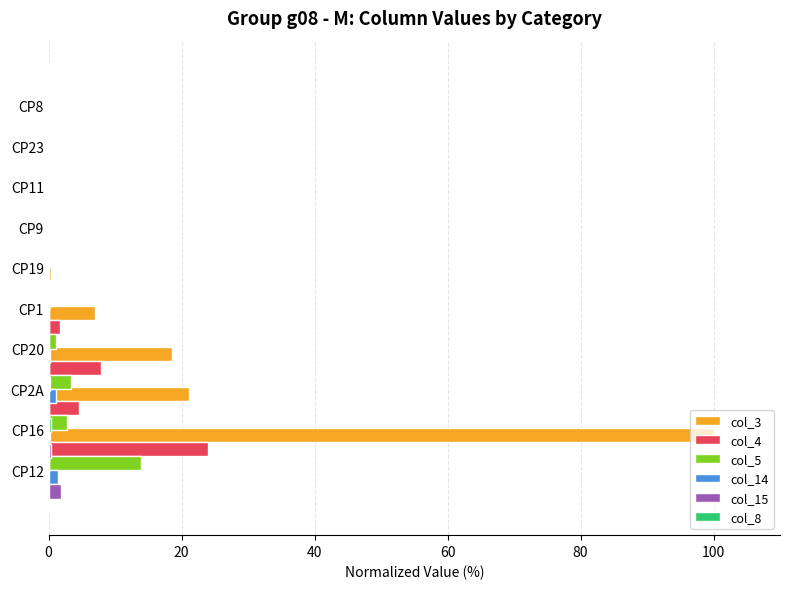

Count the col_8 values in the range 0 to 1.

10